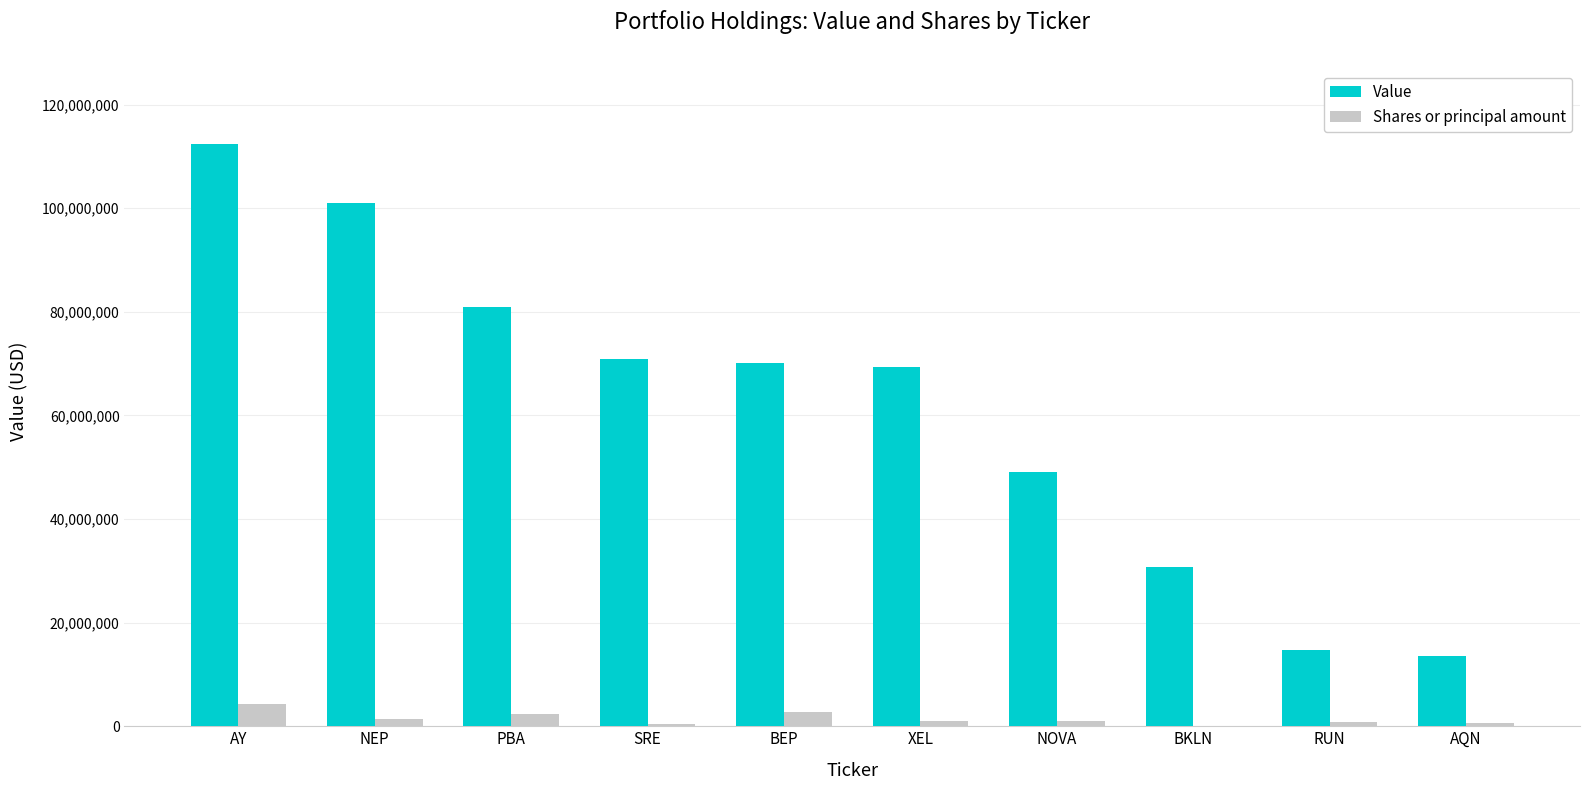

Is it true that Value equals 7020048 at RUN?

False